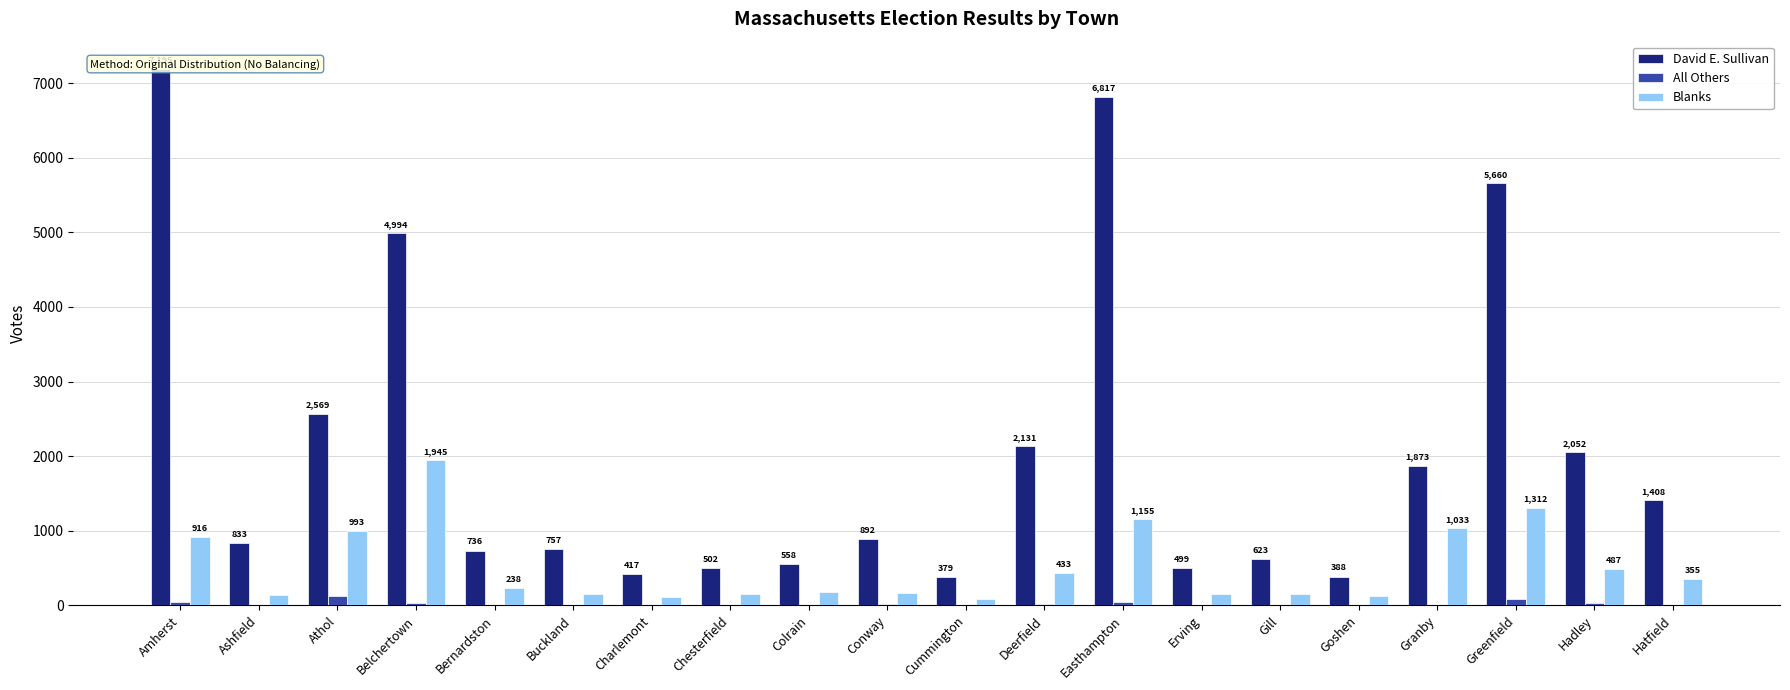

What is the label of the 1st bar from the right?

Hatfield